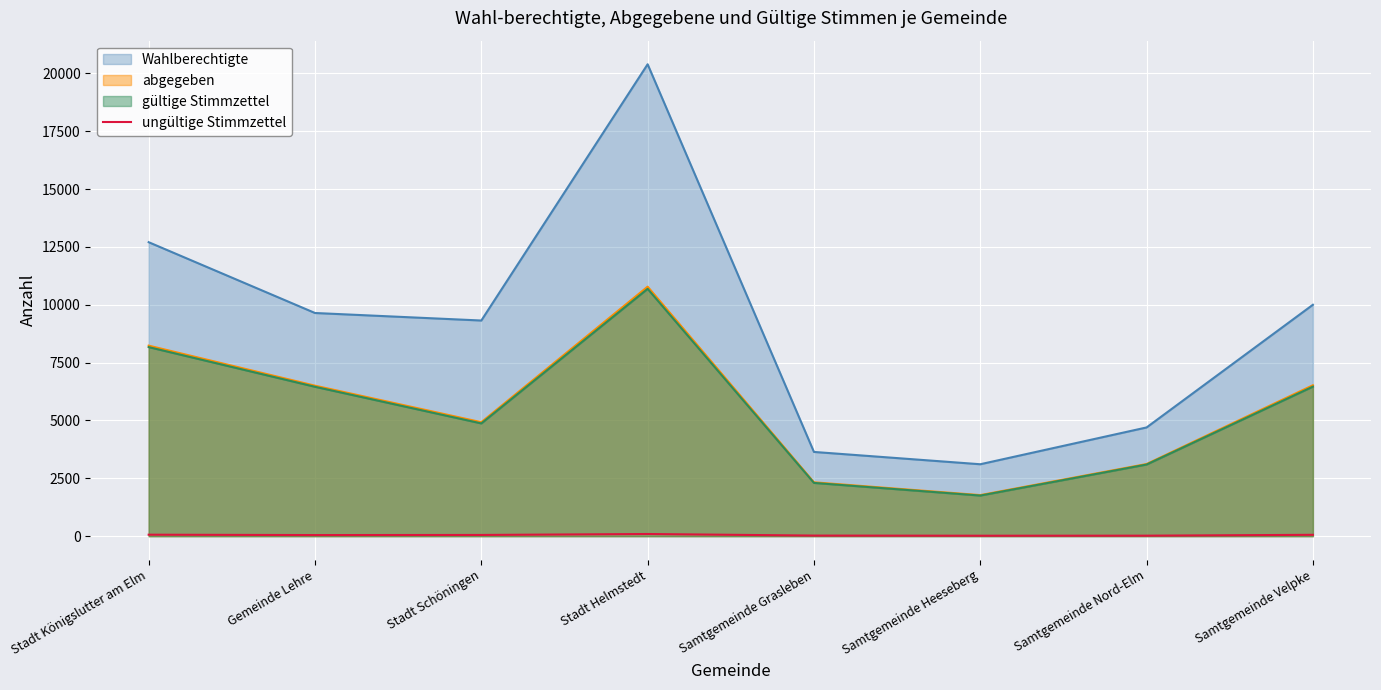

Is it true that the value at Samtgemeinde Velpke is 30?

False